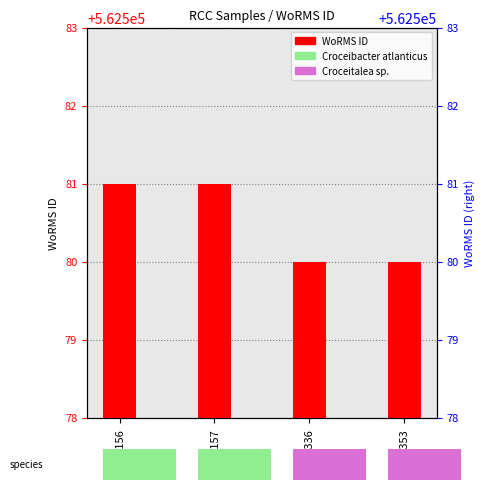

What is the smallest value displayed?

562580